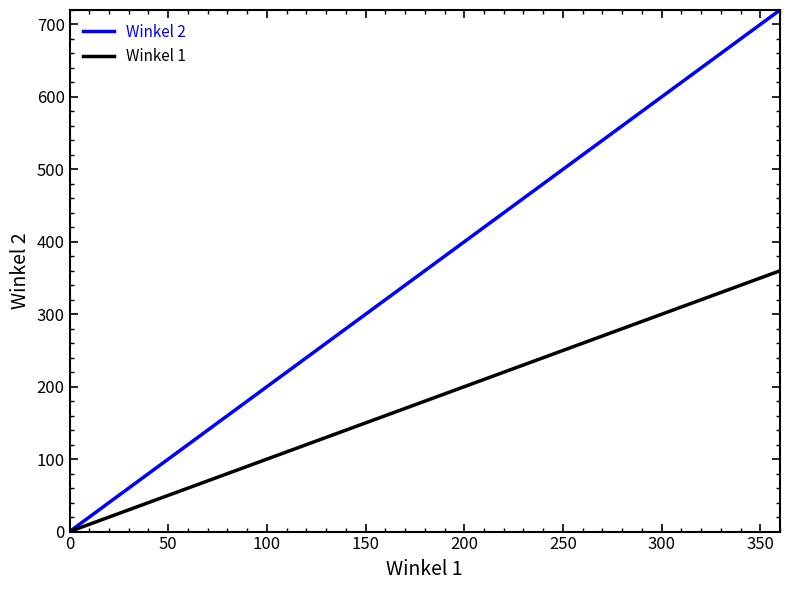

Rank the series by their maximum value, from highest to lowest.

Winkel 2, Winkel 1